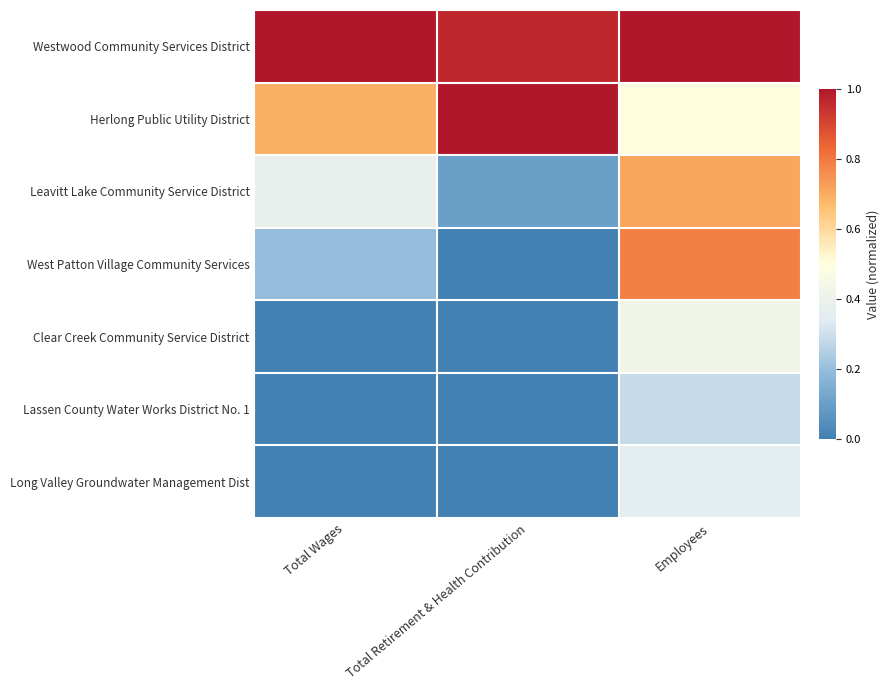

What is the total value across all series at Total Retirement & Health Contribution?

2.1